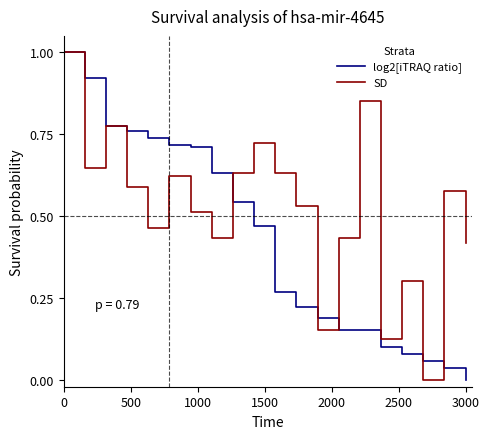

What is the sum of all SD values?

10.4